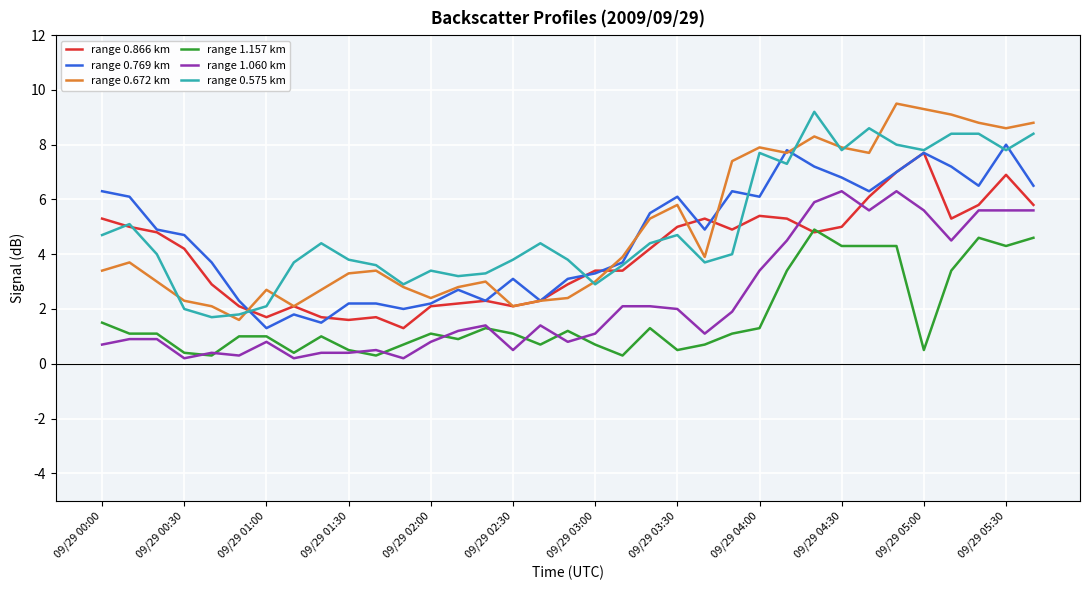

What is the maximum value shown in the chart?

9.5